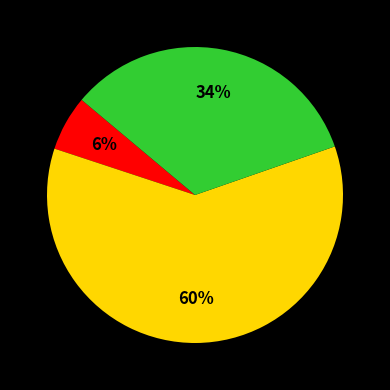

To the nearest percent, what is the average slice percentage?

33%